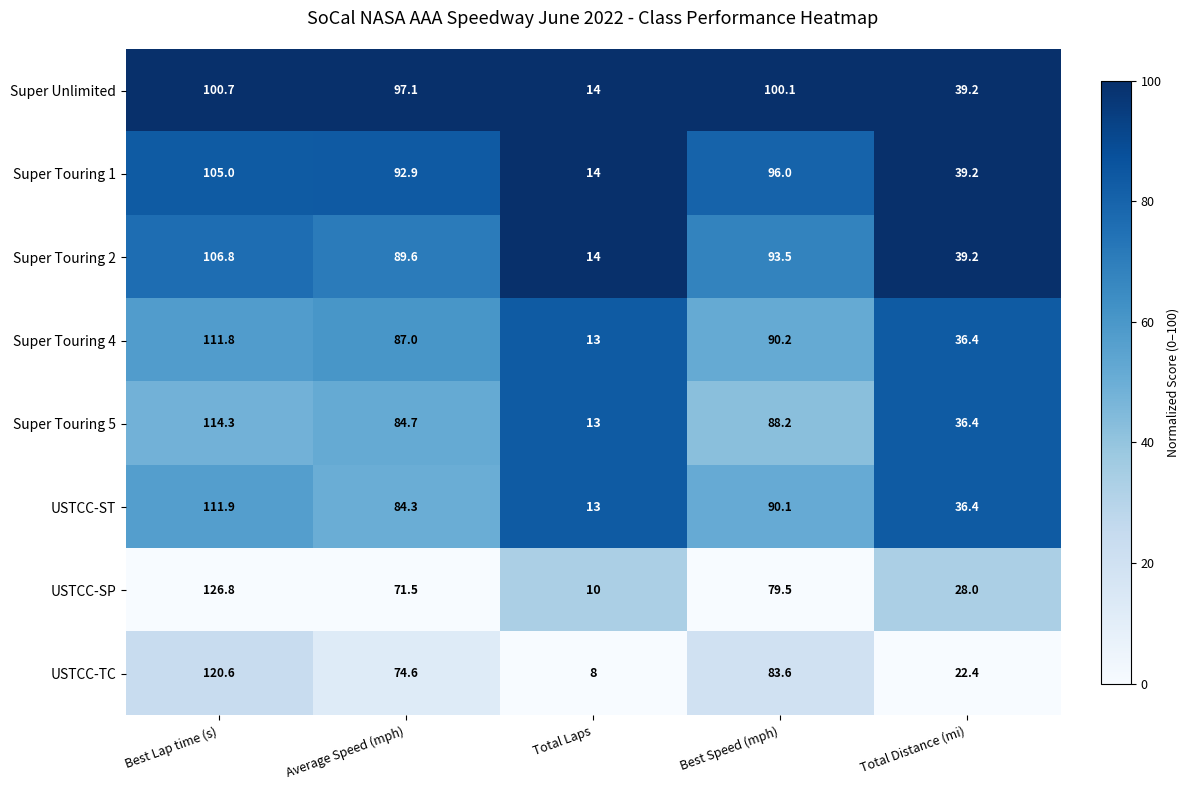

Which series has the largest total across all categories?

Super Unlimited